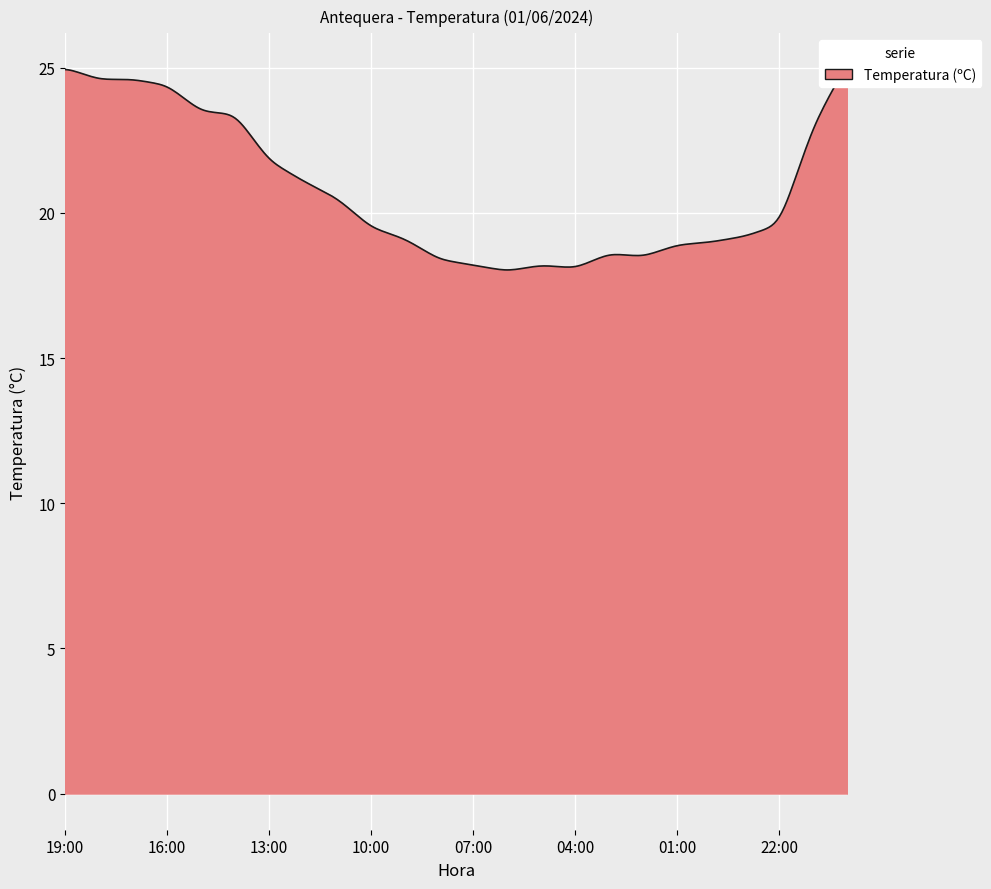

What is the difference between the maximum and minimum values?

6.9